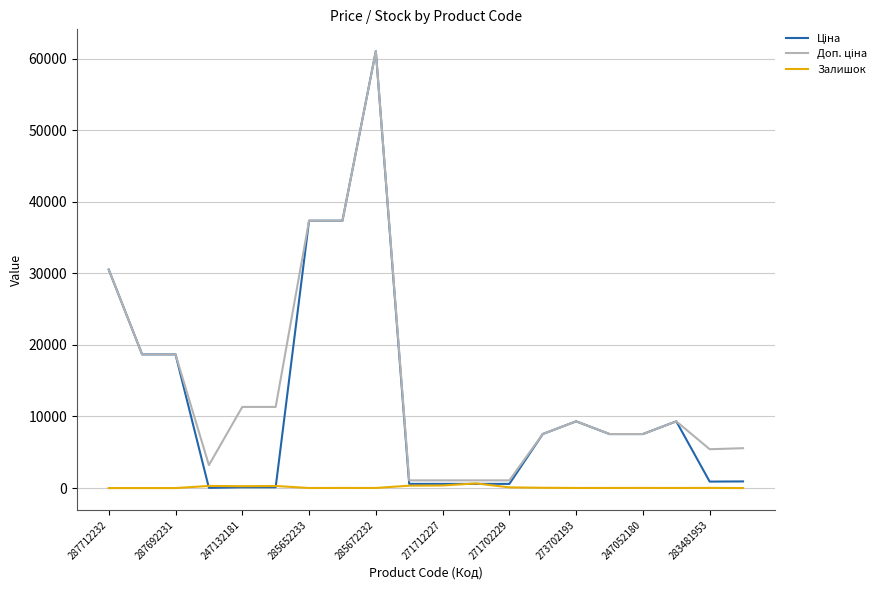

What is the maximum value shown in the chart?

61024.7